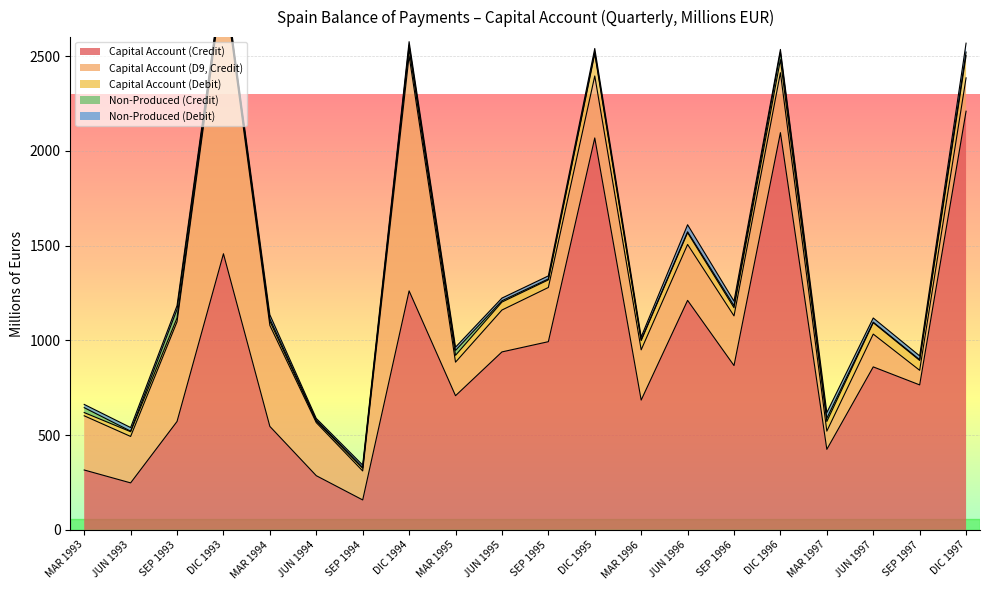

Reading left to right, transcribe all the data shown in this chart.

Capital Account (Credit): MAR 1993=316	JUN 1993=248	SEP 1993=572	DIC 1993=1457	MAR 1994=546	JUN 1994=286	SEP 1994=158	DIC 1994=1261	MAR 1995=708	JUN 1995=939	SEP 1995=993	DIC 1995=2068	MAR 1996=685	JUN 1996=1211	SEP 1996=867	DIC 1996=2096	MAR 1997=425	JUN 1997=860	SEP 1997=765	DIC 1997=2209
Capital Account (D9, Credit): MAR 1993=286	JUN 1993=245	SEP 1993=526	DIC 1993=1449	MAR 1994=533	JUN 1994=280	SEP 1994=153	DIC 1994=1240	MAR 1995=177	JUN 1995=221	SEP 1995=286	DIC 1995=327	MAR 1996=265	JUN 1996=295	SEP 1996=262	DIC 1996=316	MAR 1997=96	JUN 1997=173	SEP 1997=77	DIC 1997=176
Capital Account (Debit): MAR 1993=17	JUN 1993=25	SEP 1993=20	DIC 1993=23	MAR 1994=22	JUN 1994=8	SEP 1994=14	DIC 1994=36	MAR 1995=36	JUN 1995=42	SEP 1995=40	DIC 1995=117	MAR 1996=49	JUN 1996=62	SEP 1996=43	DIC 1996=69	MAR 1997=51	JUN 1997=60	SEP 1997=52	DIC 1997=117
Non-Produced (Credit): MAR 1993=26	JUN 1993=3	SEP 1993=45	DIC 1993=7	MAR 1994=12	JUN 1994=6	SEP 1994=4	DIC 1994=20	MAR 1995=26	JUN 1995=7	SEP 1995=5	DIC 1995=8	MAR 1996=3	JUN 1996=5	SEP 1996=11	DIC 1996=39	MAR 1997=17	JUN 1997=3	SEP 1997=4	DIC 1997=19
Non-Produced (Debit): MAR 1993=17	JUN 1993=19	SEP 1993=20	DIC 1993=14	MAR 1994=22	JUN 1994=8	SEP 1994=13	DIC 1994=19	MAR 1995=17	JUN 1995=14	SEP 1995=16	DIC 1995=20	MAR 1996=16	JUN 1996=37	SEP 1996=24	DIC 1996=15	MAR 1997=30	JUN 1997=22	SEP 1997=20	DIC 1997=47